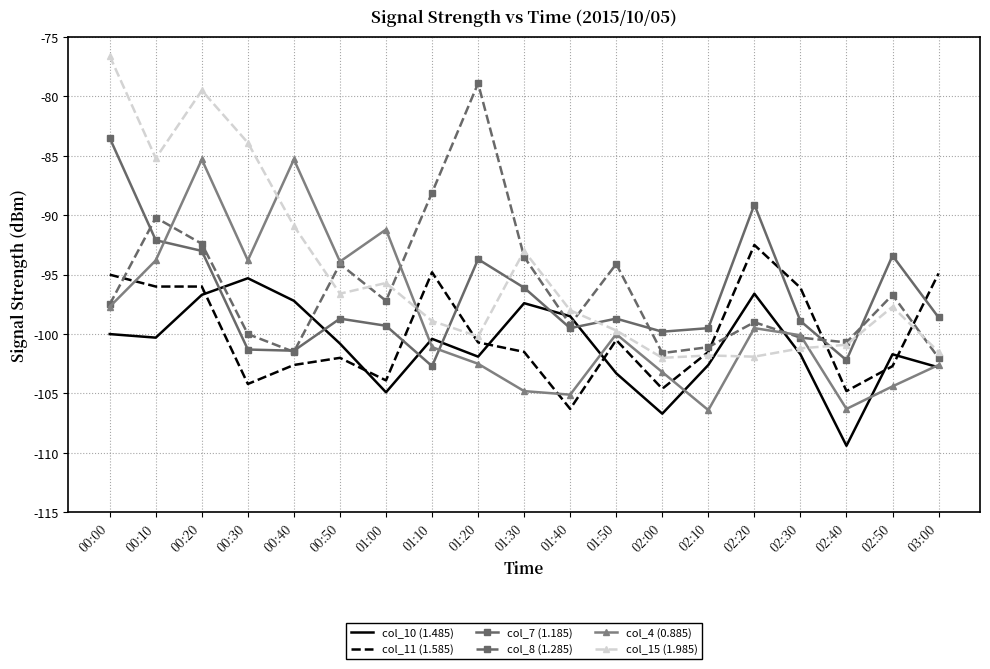

True or false: col_11 (1.585) and col_10 (1.485) intersect in this chart.

True